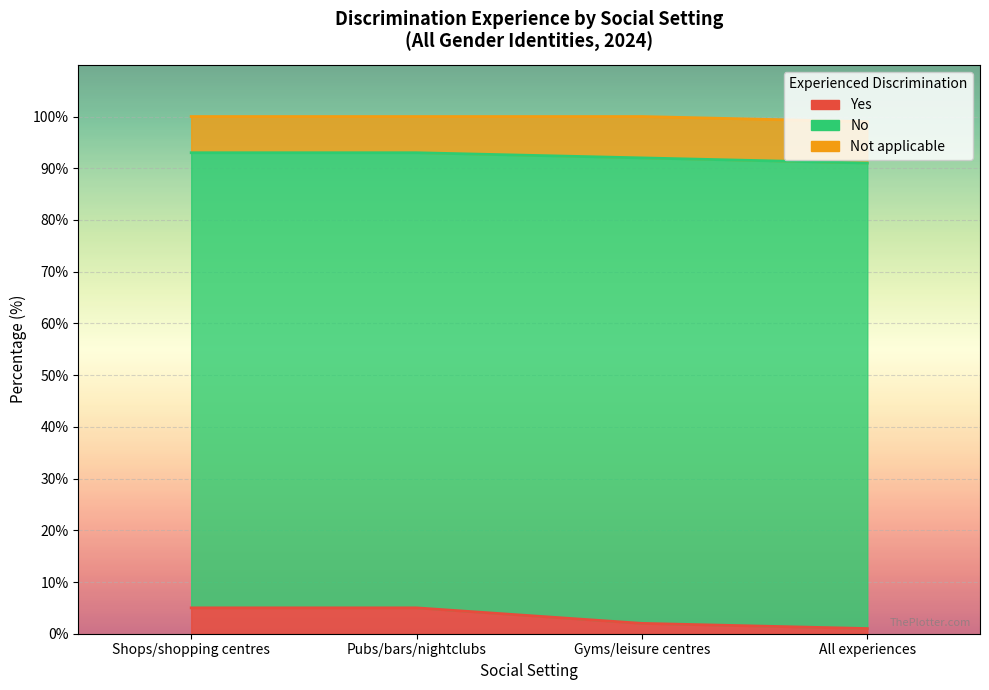

What is the value of the Not applicable point at the 4th from the left?

8